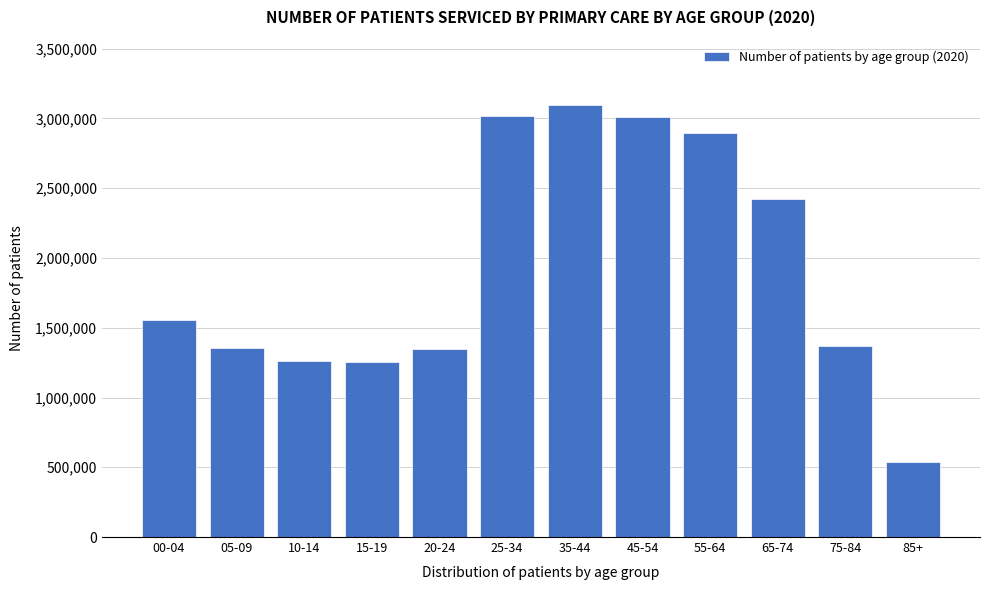

Read the value at 05-09, to the nearest 100.

1352600